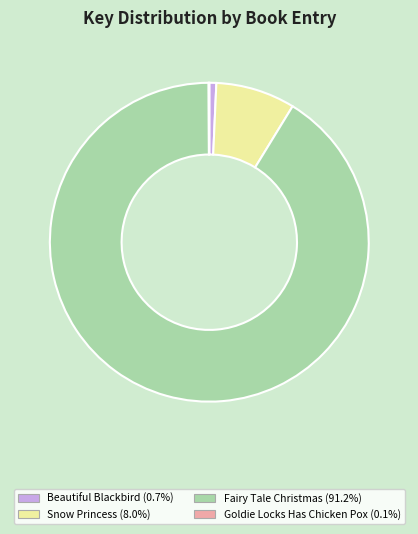

Is there any slice that represents more than half of the pie?

Yes